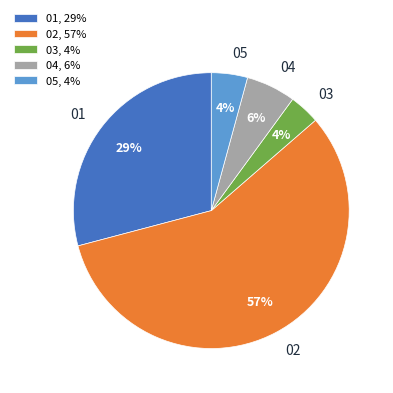

How many slices are in this pie chart?

5